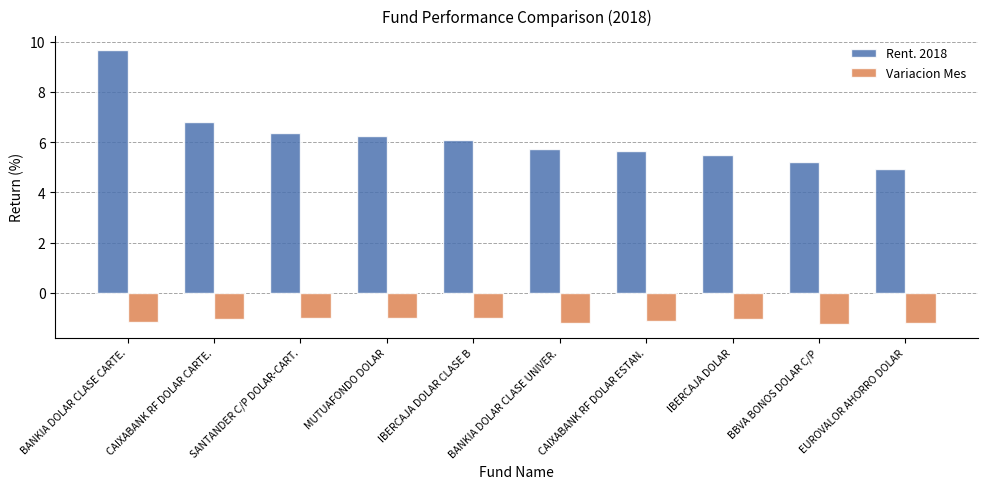

Is it true that Rent. 2018 equals 6.8 at CAIXABANK RF DOLAR CARTE.?

True